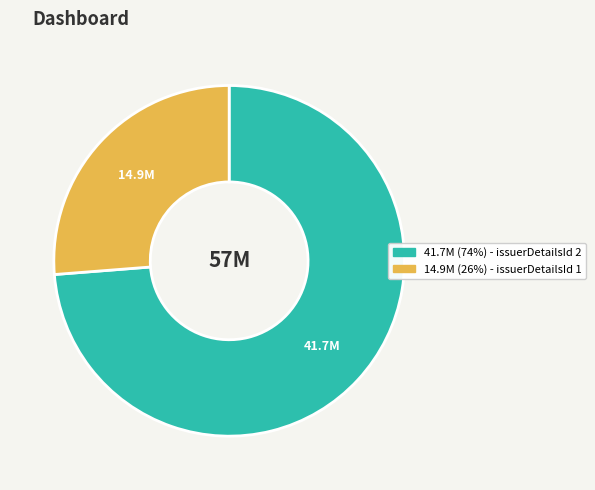

Is there a majority slice in this chart?

Yes